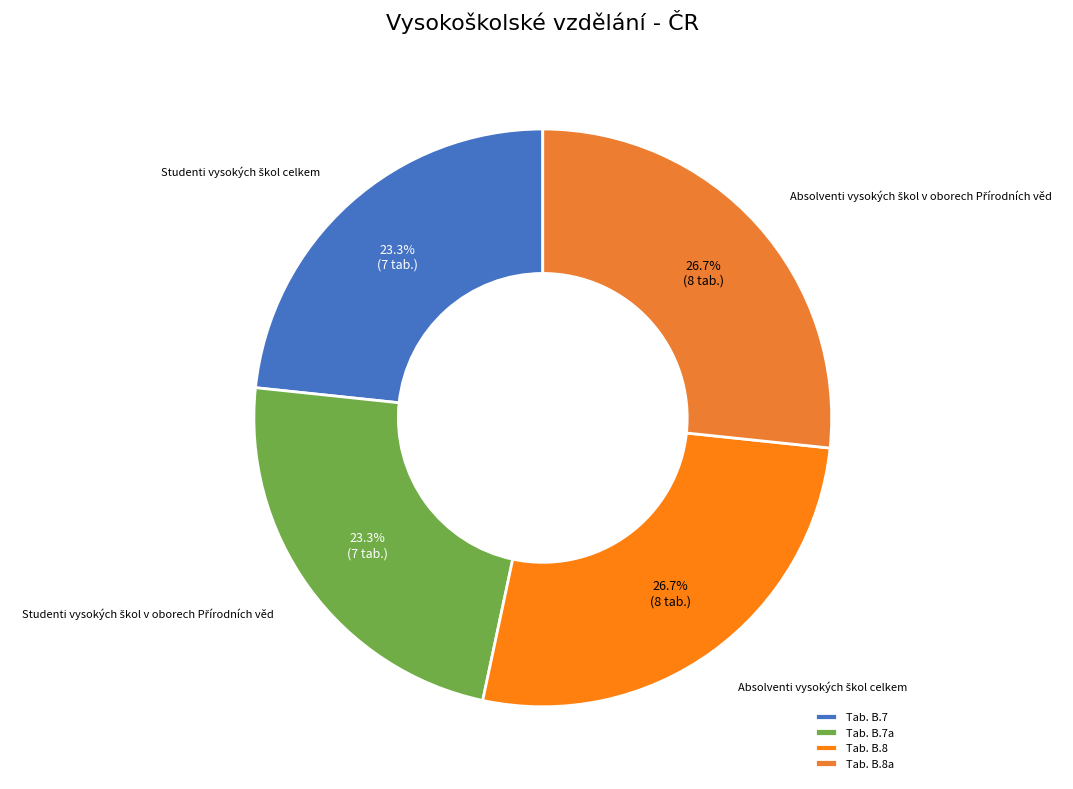

How many slices are in this pie chart?

4